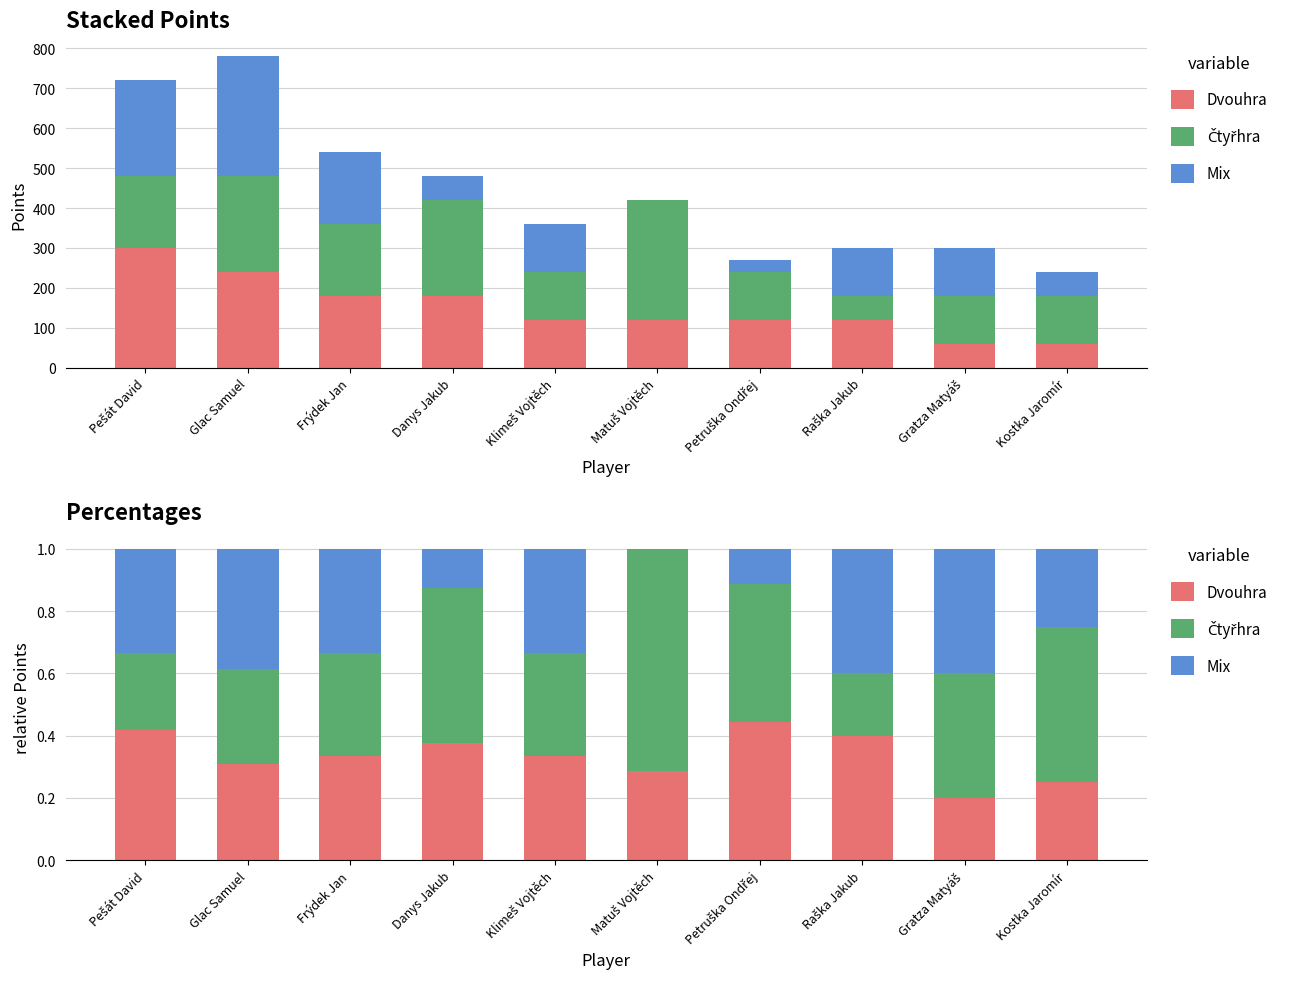

True or false: Čtyřhra has a value of 0.3 at Frýdek Jan.

True